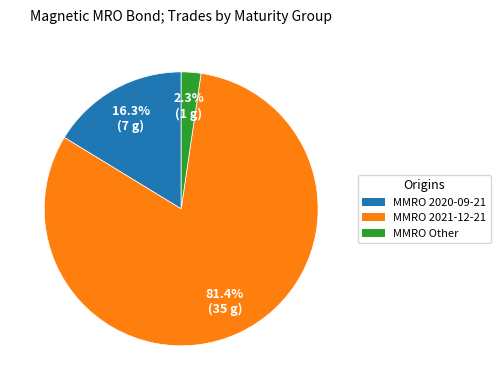

Is there a majority slice in this chart?

Yes